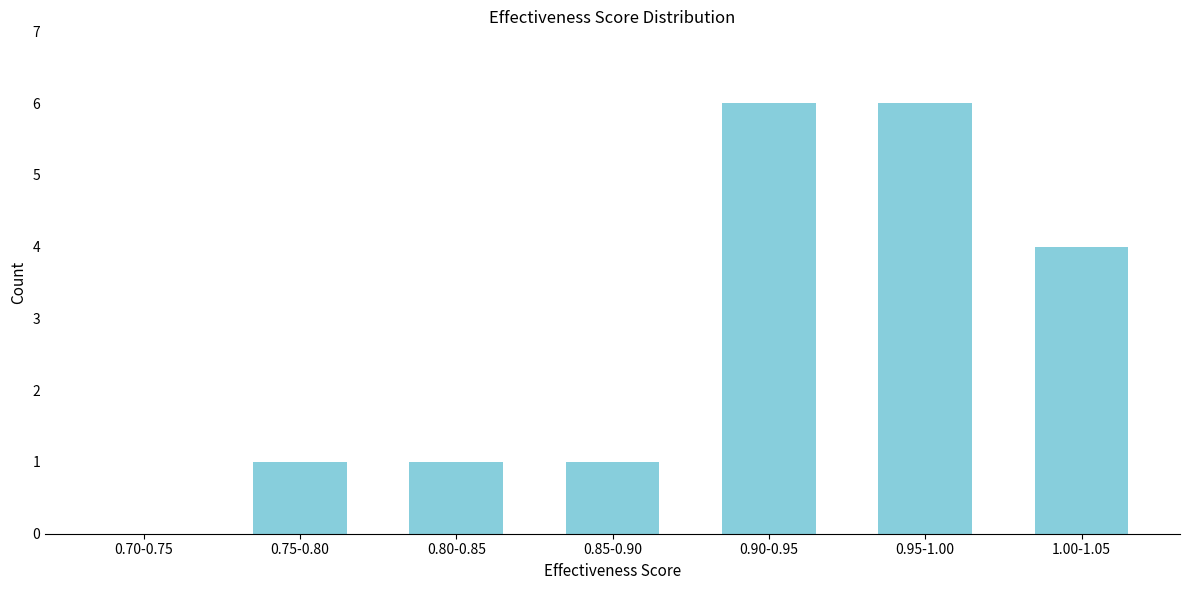

Reading left to right, transcribe all the data shown in this chart.

0.70-0.75=0	0.75-0.80=1	0.80-0.85=1	0.85-0.90=1	0.90-0.95=6	0.95-1.00=6	1.00-1.05=4